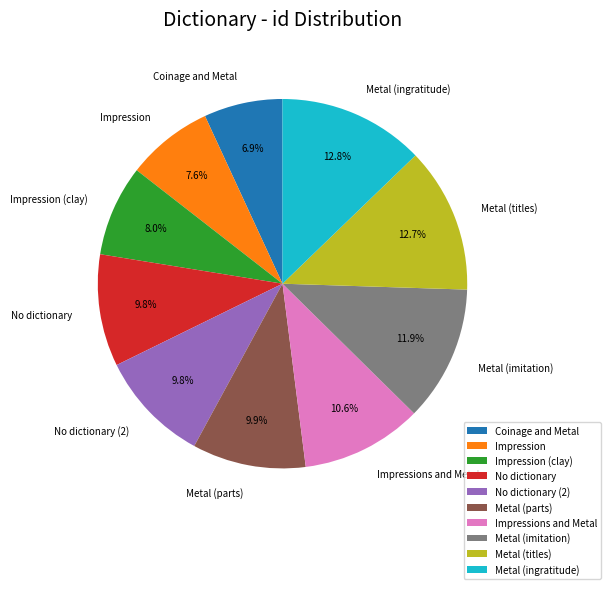

Combined, do Impression and Metal (ingratitude) account for over 50%?

No